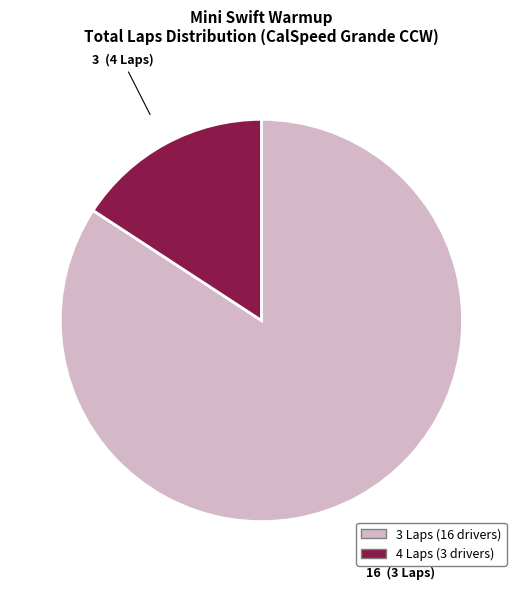

Is there a majority slice in this chart?

Yes